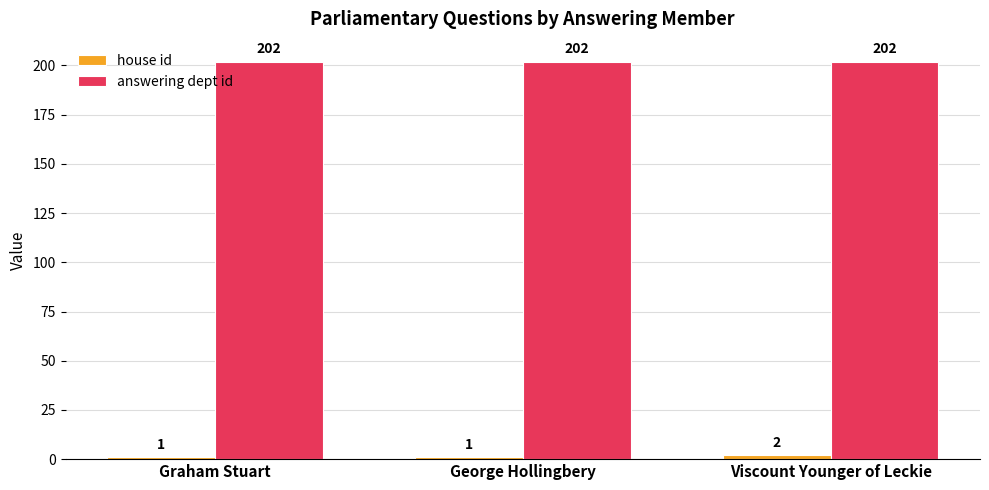

What position from the left is Viscount Younger of Leckie?

3